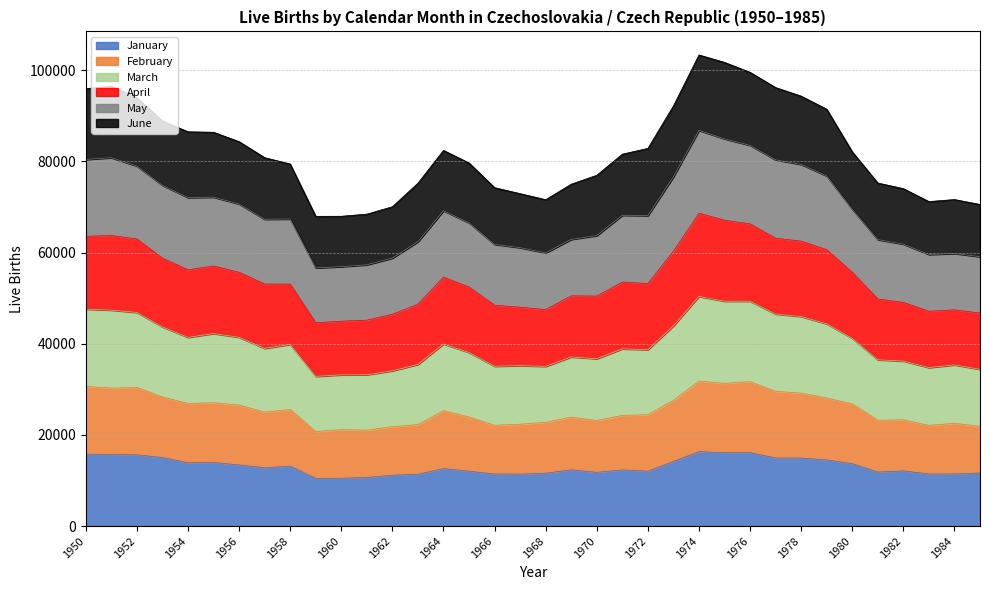

What is the value of the February point at the 4th from the left?

28335